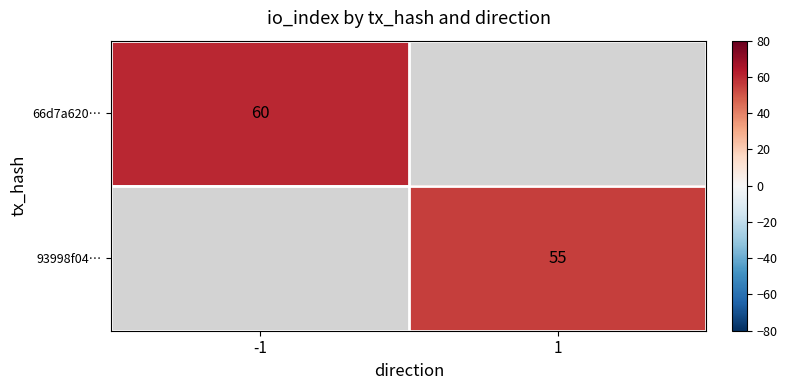

The 66d7a620… series shows 33 at -1. True or false?

False